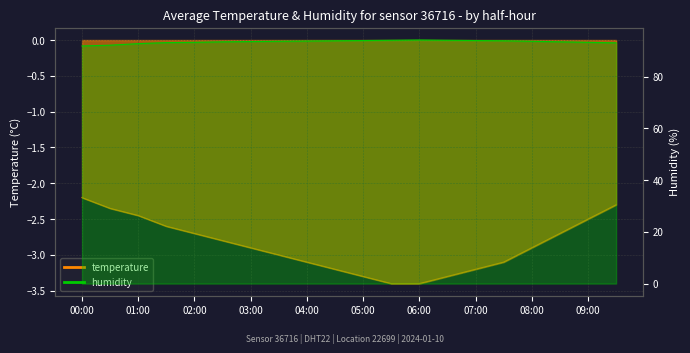

The value of temperature at 07:30 is -3.1. True or false?

True